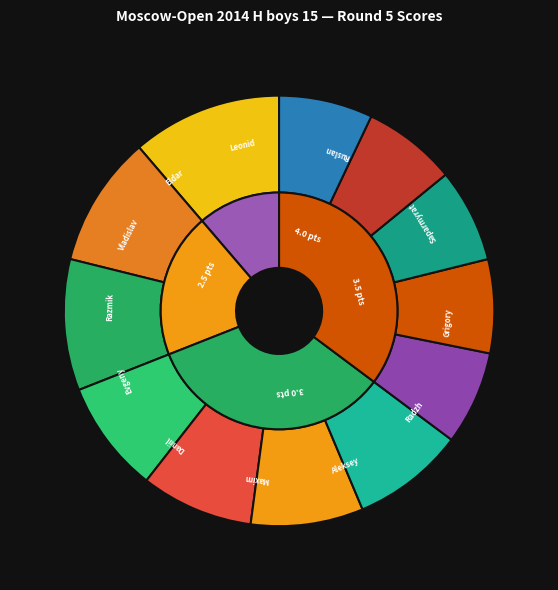

Between Matyunin Maxim and Ginosyan Razmik, which is larger?

Matyunin Maxim